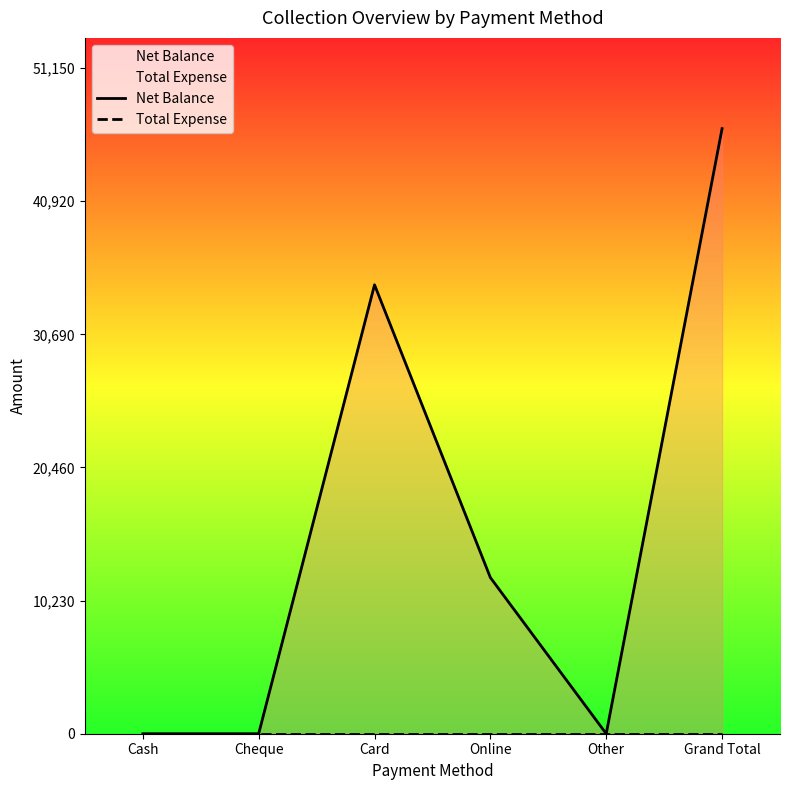

True or false: Net Balance has more than 2 interior local peaks.

False